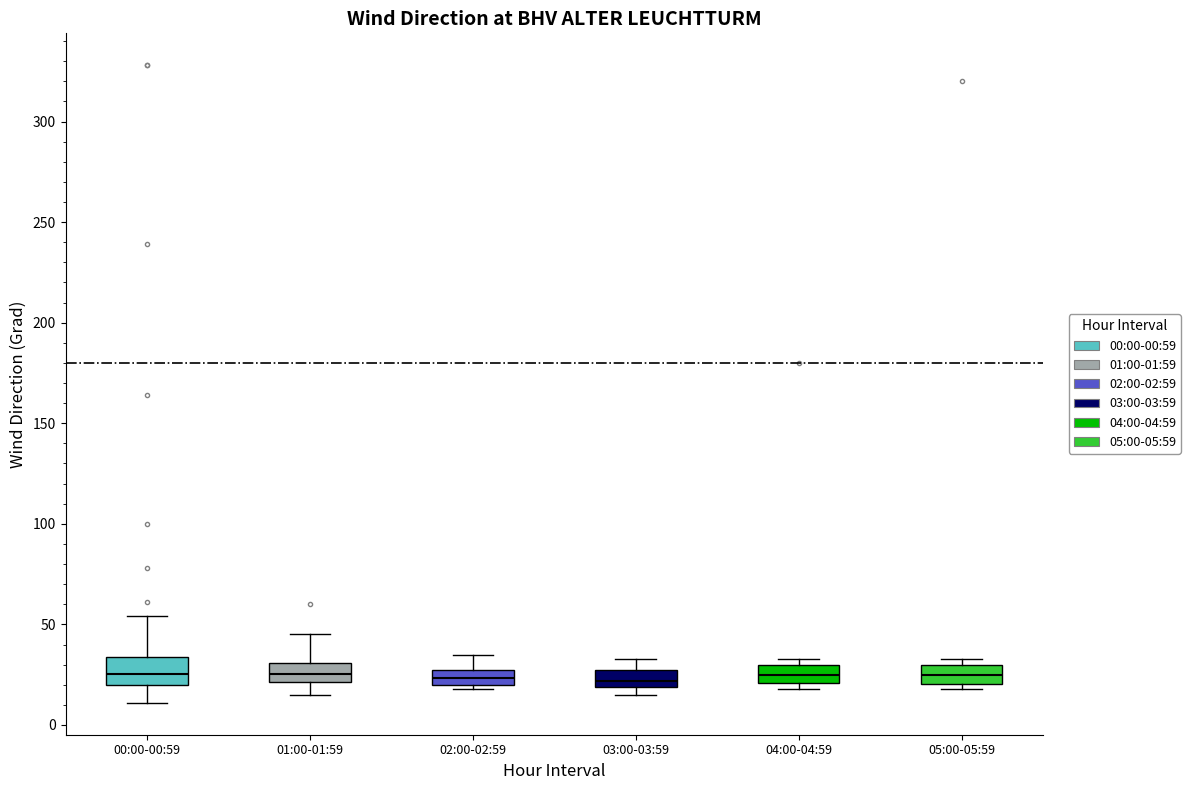

Where is the upper edge of the box for 02:00-02:59 on the y-axis? The values are not printed on the chart, so give them approximately, as read against the axis.

25